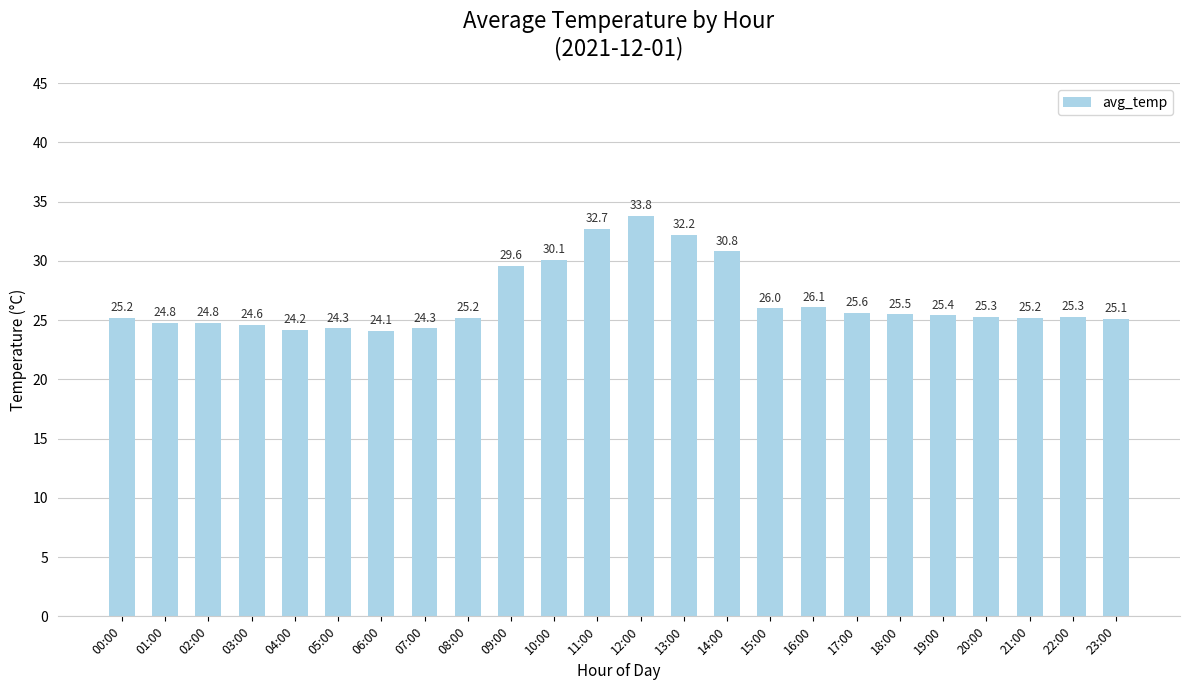

Which label corresponds to the smallest value in the chart?

06:00